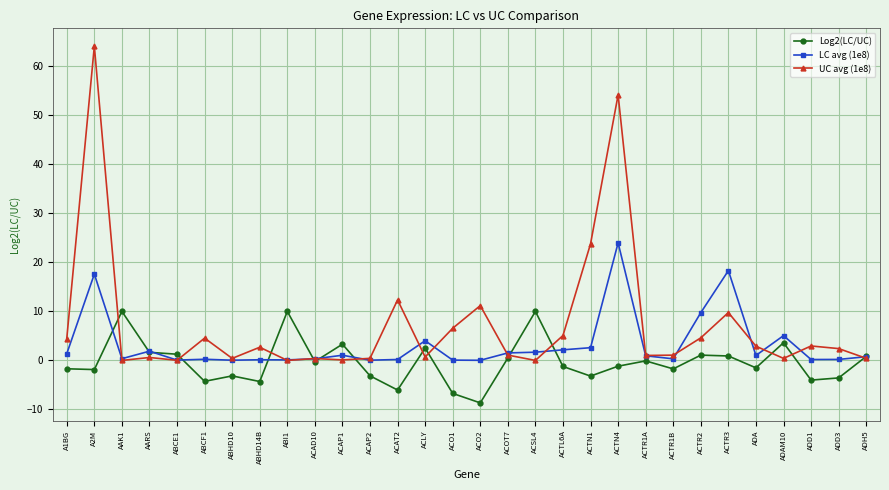

Between ABHD10 and ACLY, which series saw the biggest shift?

Log2(LC/UC)